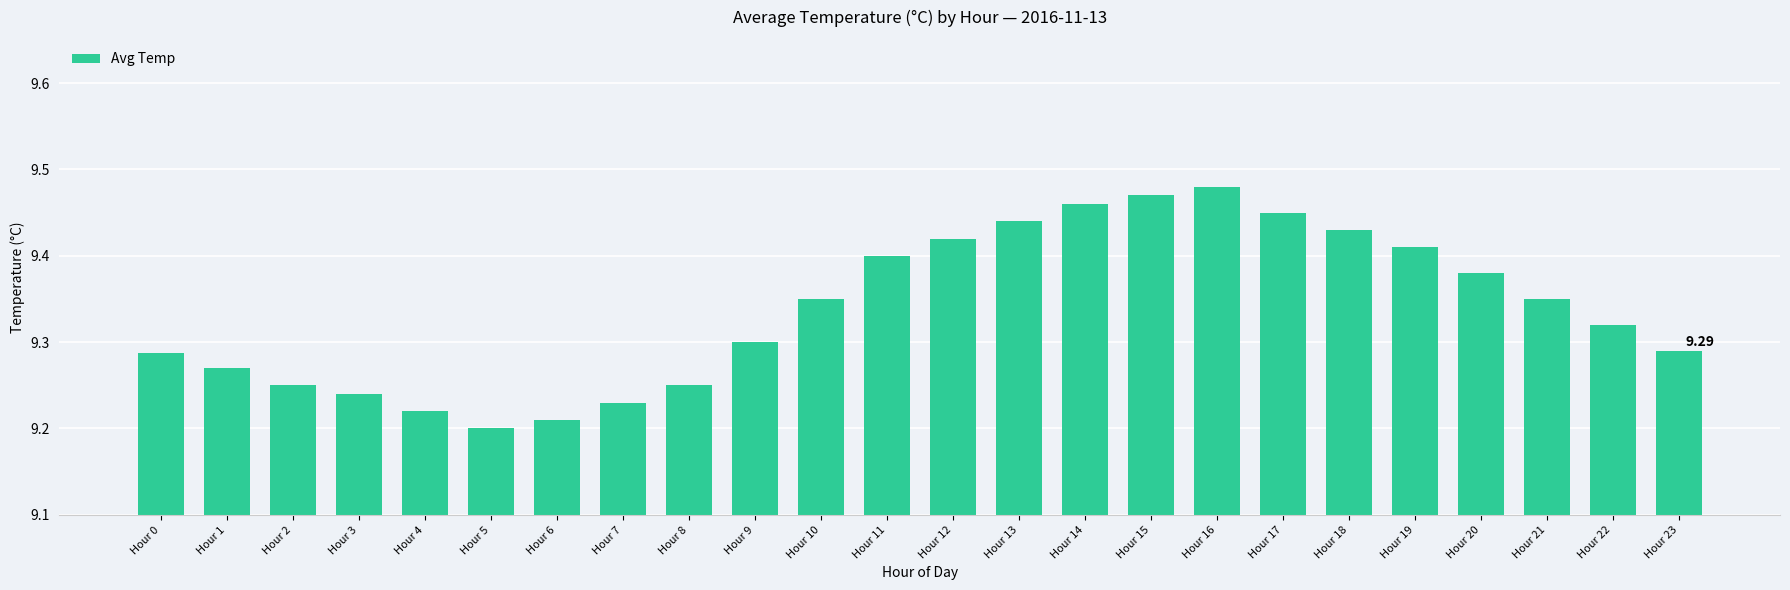

What is the sum of all values?

224.1